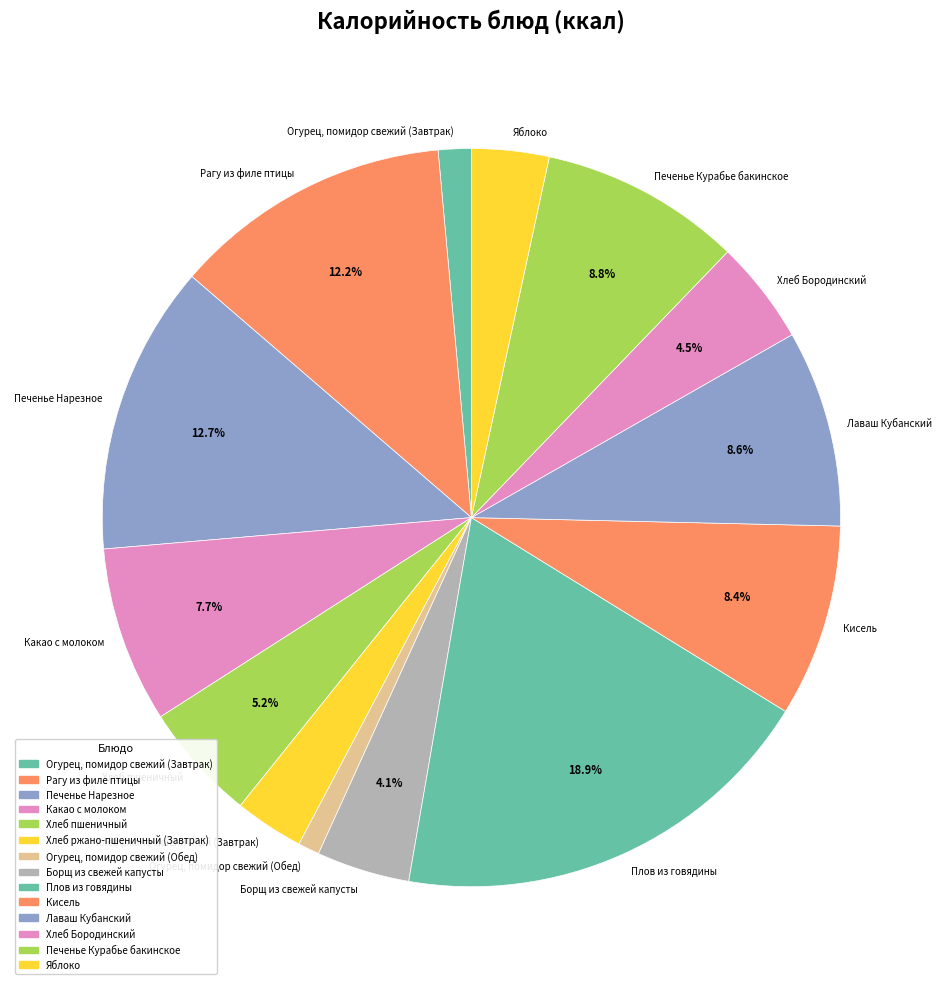

To the nearest percent, what percentage of the pie is Огурец, помидор свежий (Завтрак)?

1%